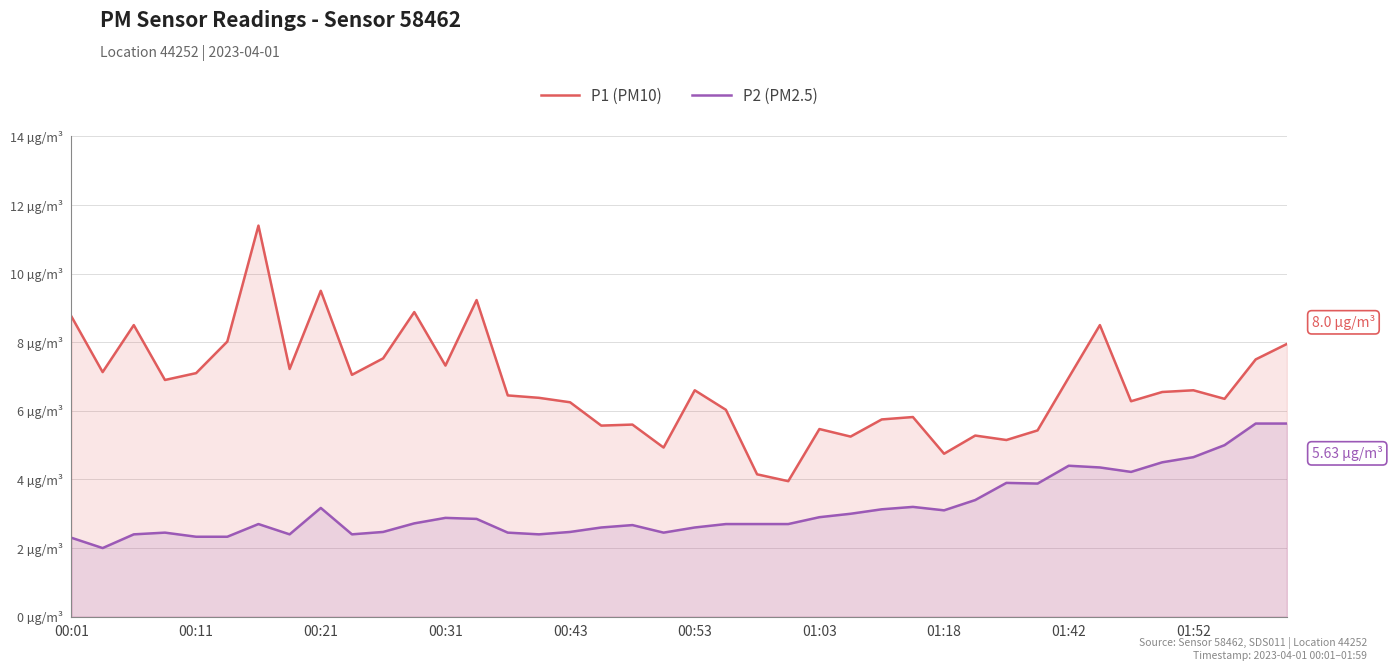

What are all the series names shown in the legend?

P1 (PM10), P2 (PM2.5)